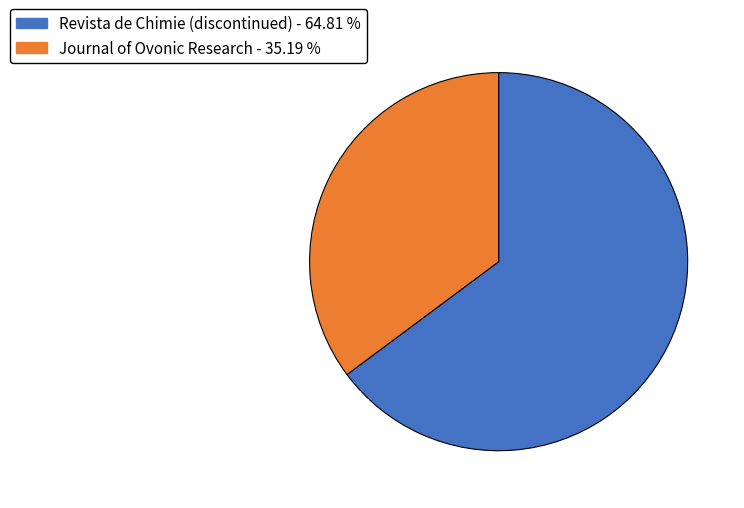

Is it true that Revista de Chimie (discontinued) is 65% of the pie?

True